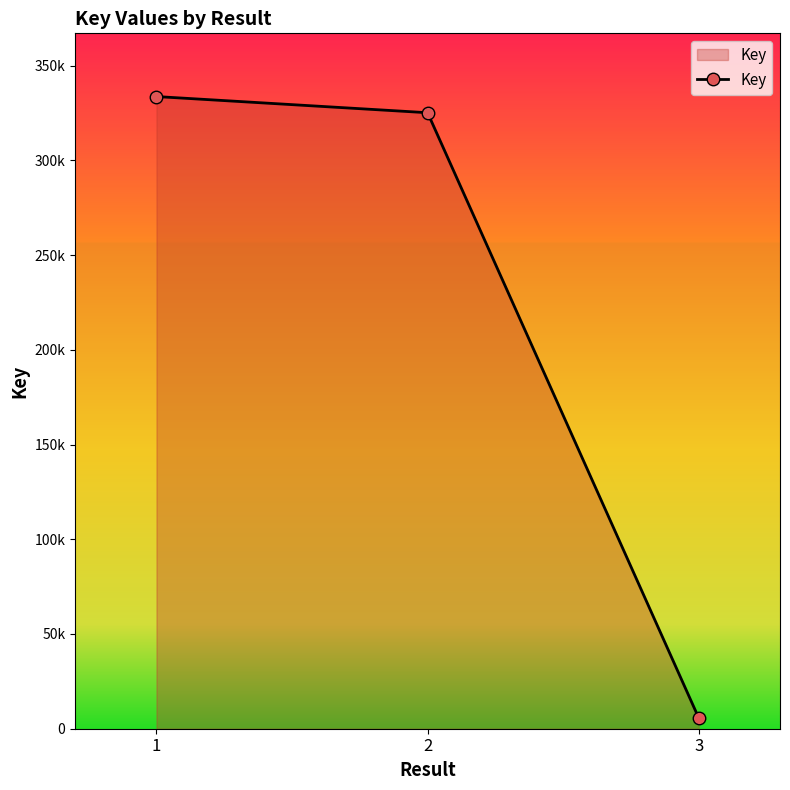

What is the change in value from 1 to 3?

-327941